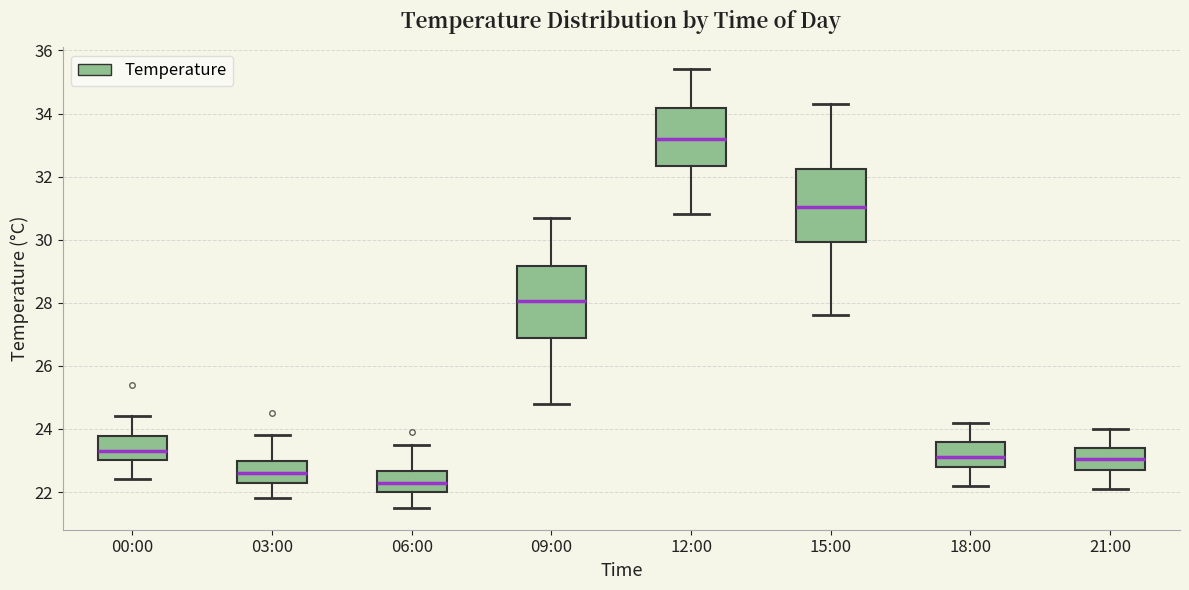

Reading left to right, transcribe this box plot: for each box, give where its median line is, the range the box spans, and where its two whiskers end, as read against the y-axis. The values are not printed on the chart, so give them approximately, as read against the axis.

00:00: median 23.4, box 23.0 to 23.8, whiskers 22.4 to 24.4
03:00: median 22.6, box 22.4 to 23.0, whiskers 21.8 to 23.8
06:00: median 22.4, box 22.0 to 22.6, whiskers 21.6 to 23.6
09:00: median 28.0, box 26.8 to 29.2, whiskers 24.8 to 30.8
12:00: median 33.2, box 32.4 to 34.2, whiskers 30.8 to 35.4
15:00: median 31.0, box 30.0 to 32.2, whiskers 27.6 to 34.4
18:00: median 23.2, box 22.8 to 23.6, whiskers 22.2 to 24.2
21:00: median 23.0, box 22.8 to 23.4, whiskers 22.2 to 24.0